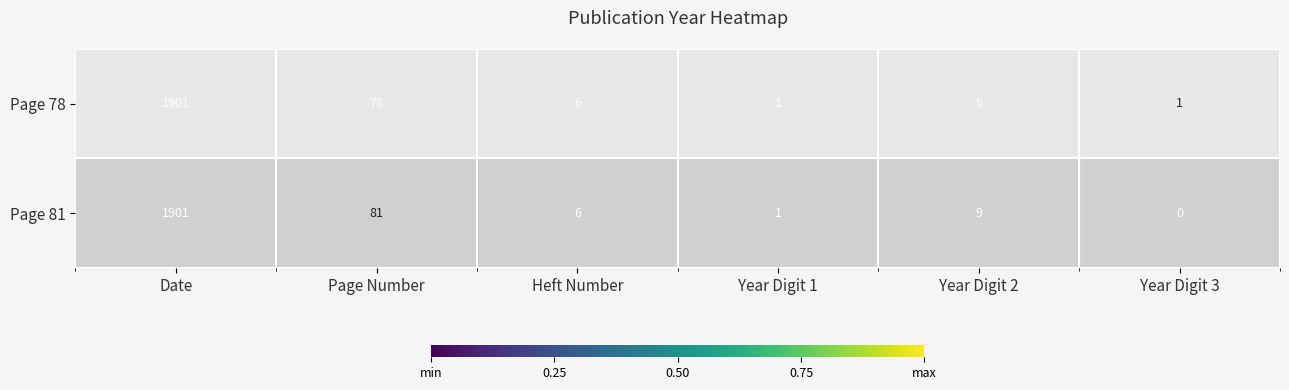

Is it true that Page 81 equals 1 at Year Digit 1?

True